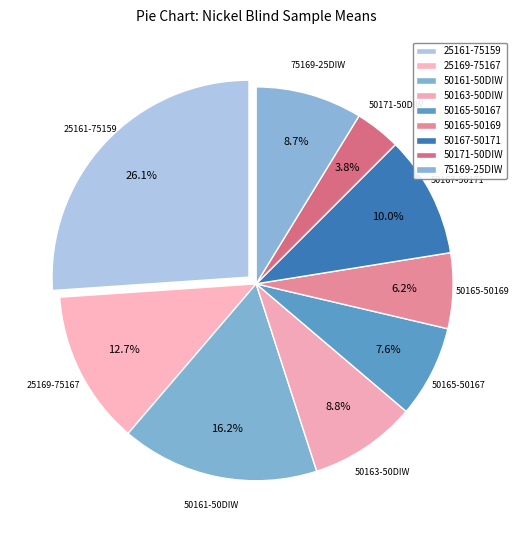

Count the number of slices in the pie.

9